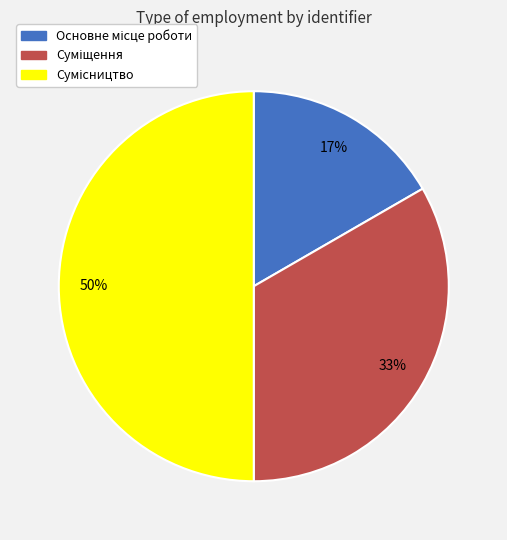

To the nearest percent, what is the average slice percentage?

33%